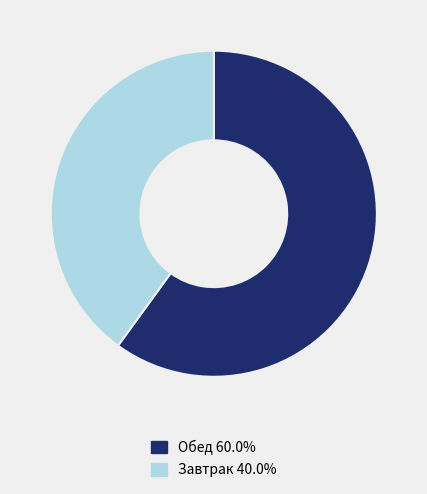

Approximately how many times larger is the value at Завтрак 40.0% compared to Обед 60.0%?

0.7